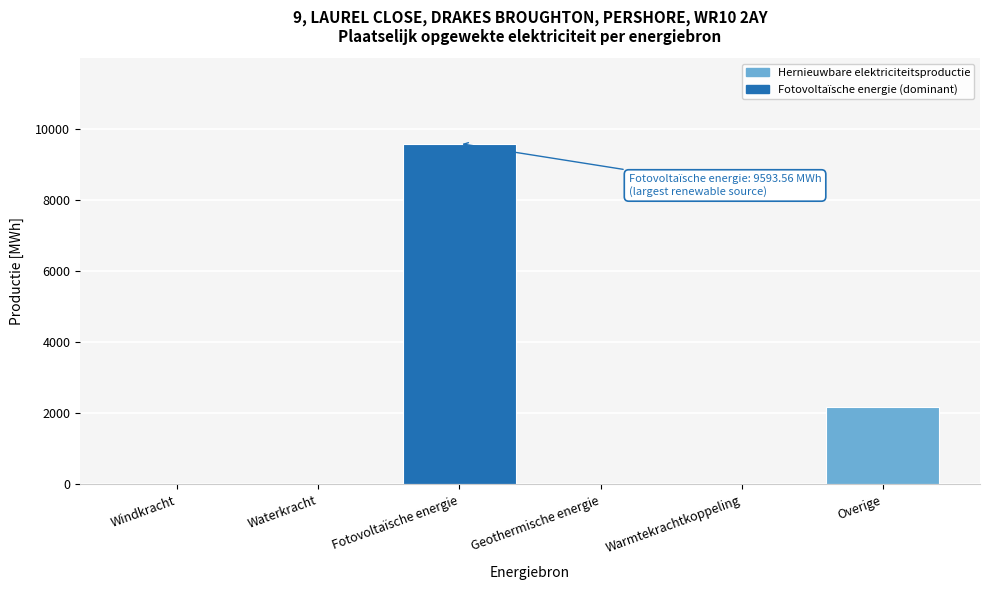

Reading right to left, extract all data points from this chart.

Overige=2187.0	Warmtekrachtkoppeling=0.0	Geothermische energie=0.0	Fotovoltaïsche energie=9593.6	Waterkracht=0.0	Windkracht=0.0